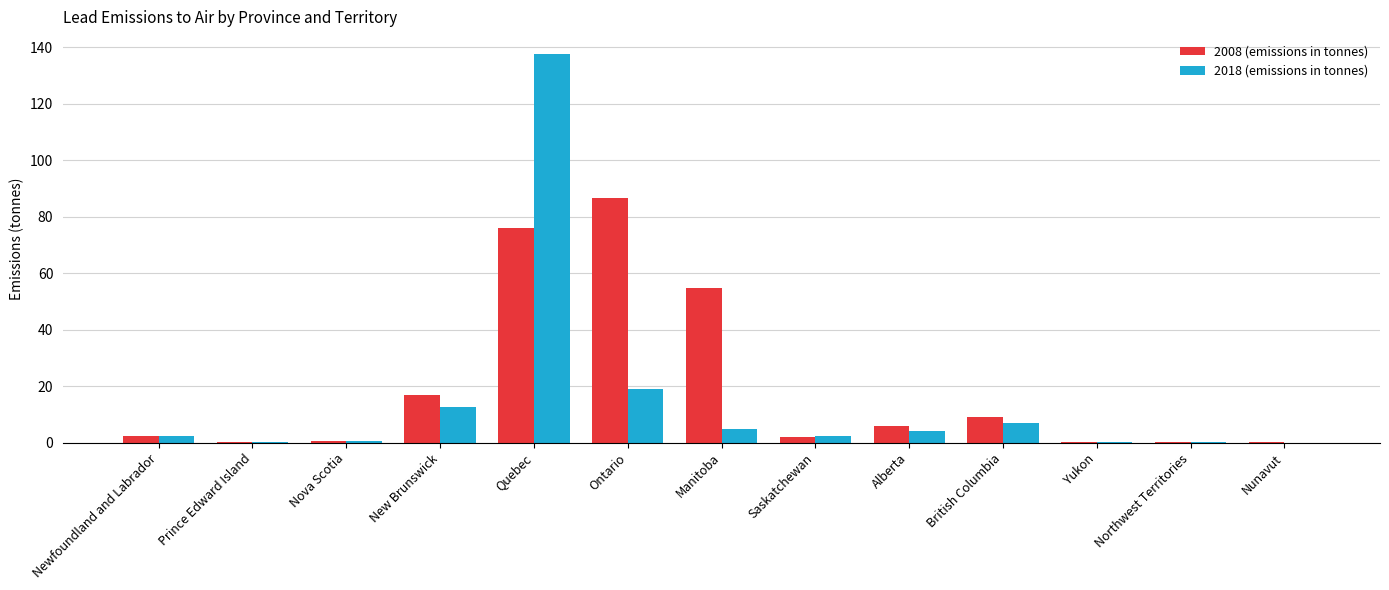

Does the chart contain stacked bars?

No